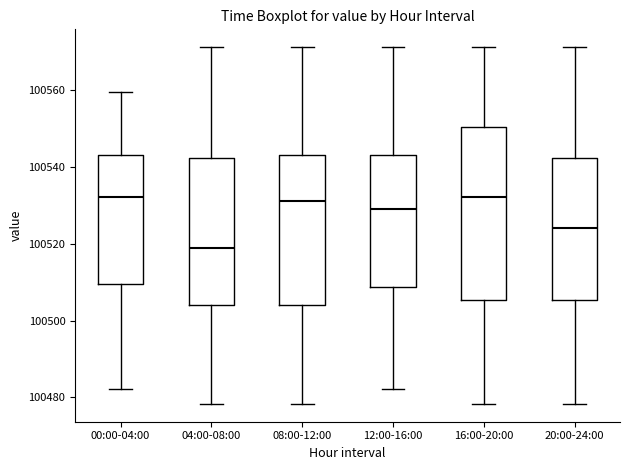

Reading left to right, transcribe this box plot: for each box, give where its median line is, the range the box spans, and where its two whiskers end, as read against the y-axis. The values are not printed on the chart, so give them approximately, as read against the axis.

00:00-04:00: median 100532, box 100510 to 100544, whiskers 100482 to 100560
04:00-08:00: median 100520, box 100504 to 100542, whiskers 100478 to 100572
08:00-12:00: median 100532, box 100504 to 100544, whiskers 100478 to 100572
12:00-16:00: median 100530, box 100508 to 100544, whiskers 100482 to 100572
16:00-20:00: median 100532, box 100506 to 100550, whiskers 100478 to 100572
20:00-24:00: median 100524, box 100506 to 100542, whiskers 100478 to 100572